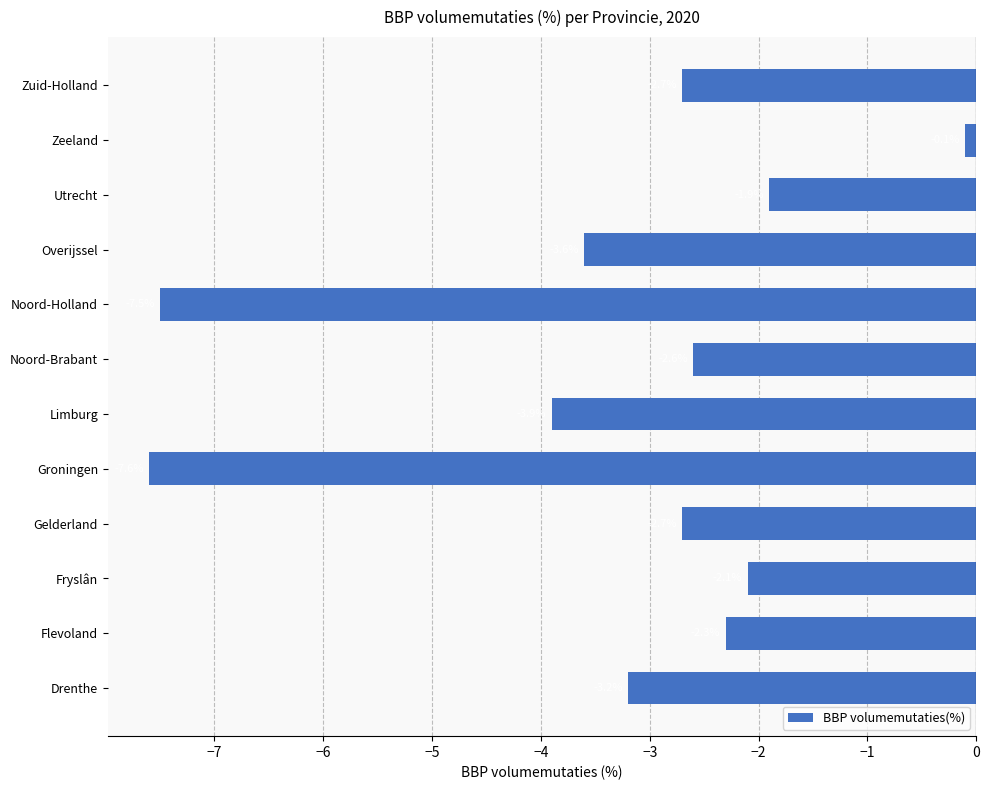

What is the greatest value displayed?

-0.1